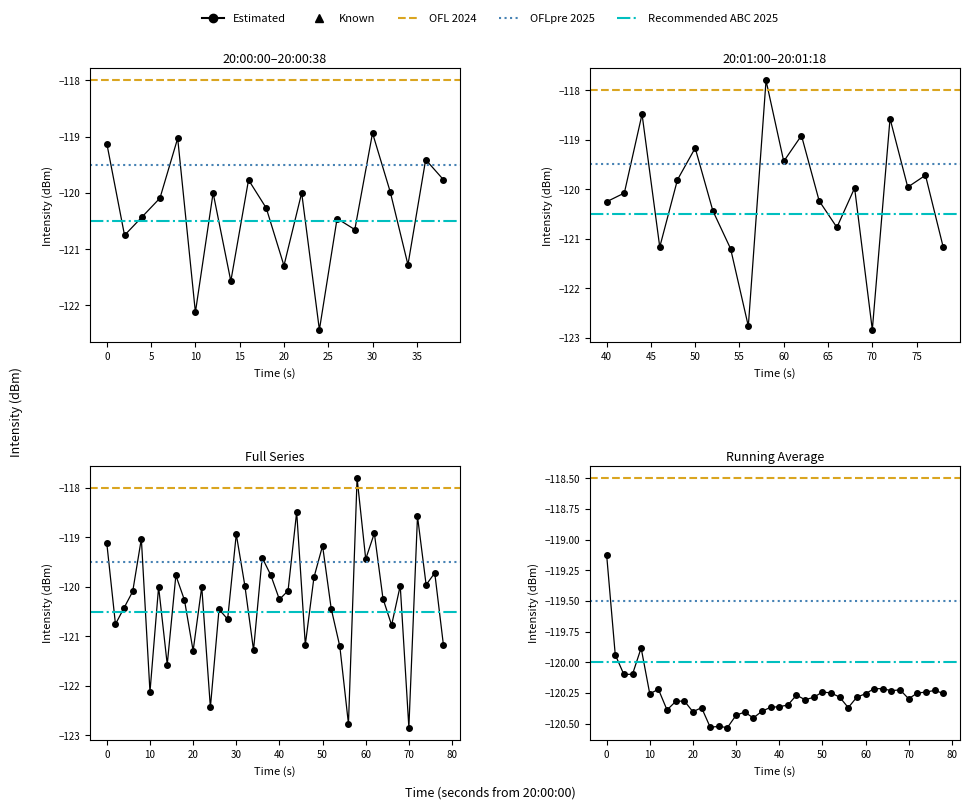

Is it true that the value at 33 is -191.7?

False